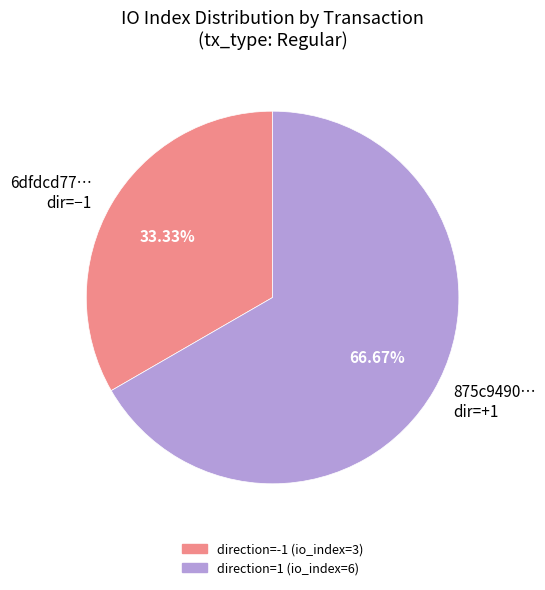

Which slice is the largest?

875c9490… dir=+1